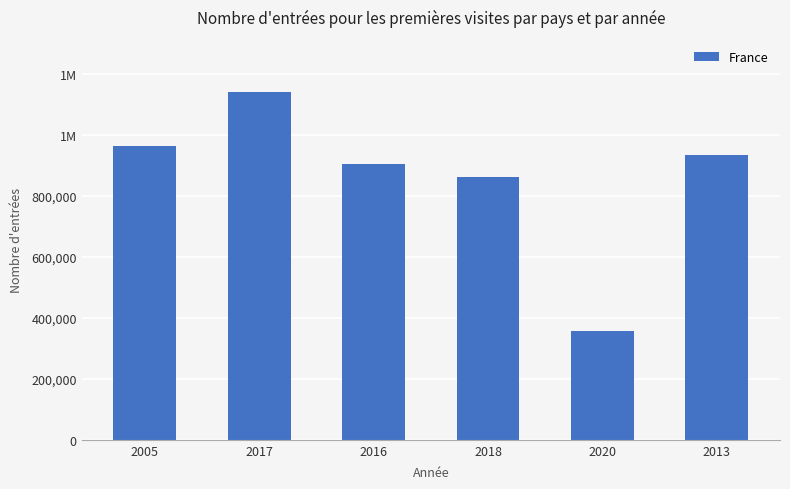

What is the greatest value displayed?

1140518